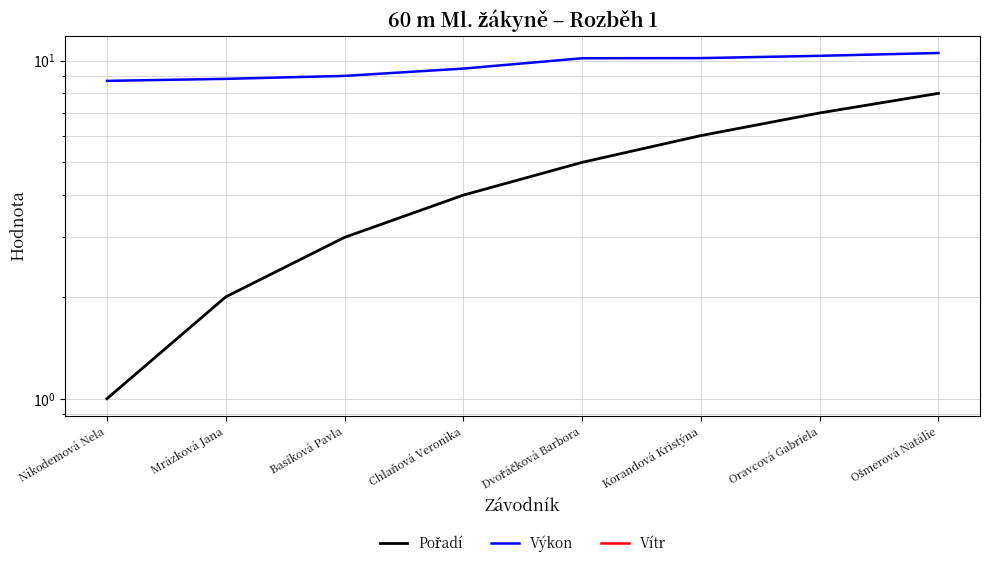

What is the total value across all series at Ošmerová Natálie?

18.0